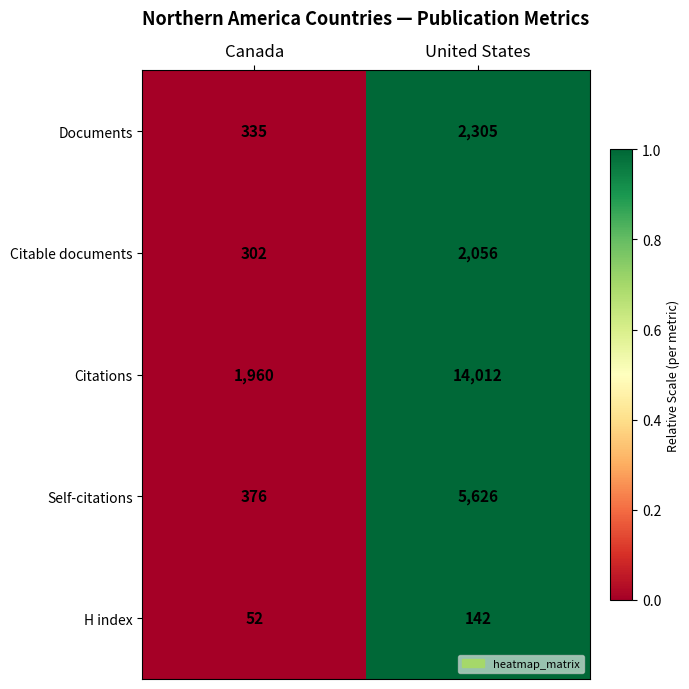

Which series changed the most between Canada and United States?

Citations